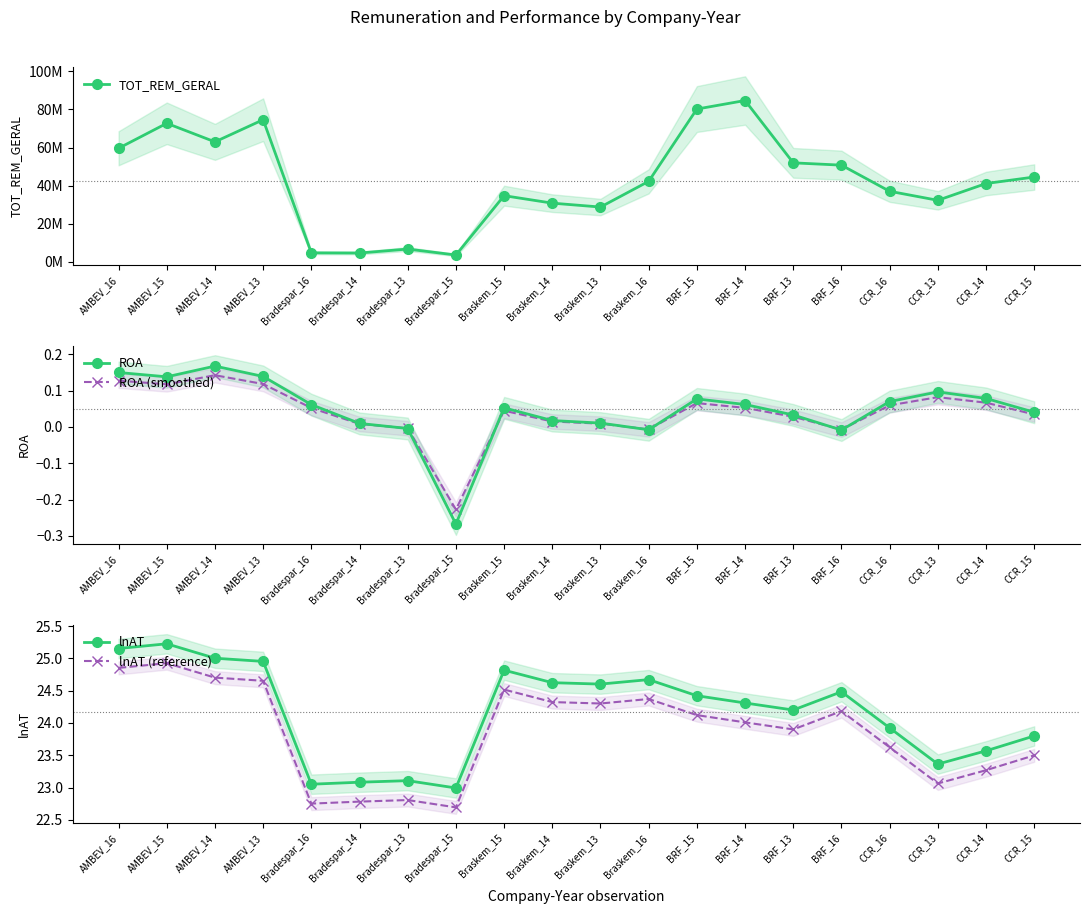

What is the label of the 16th point from the right?

Bradespar_16